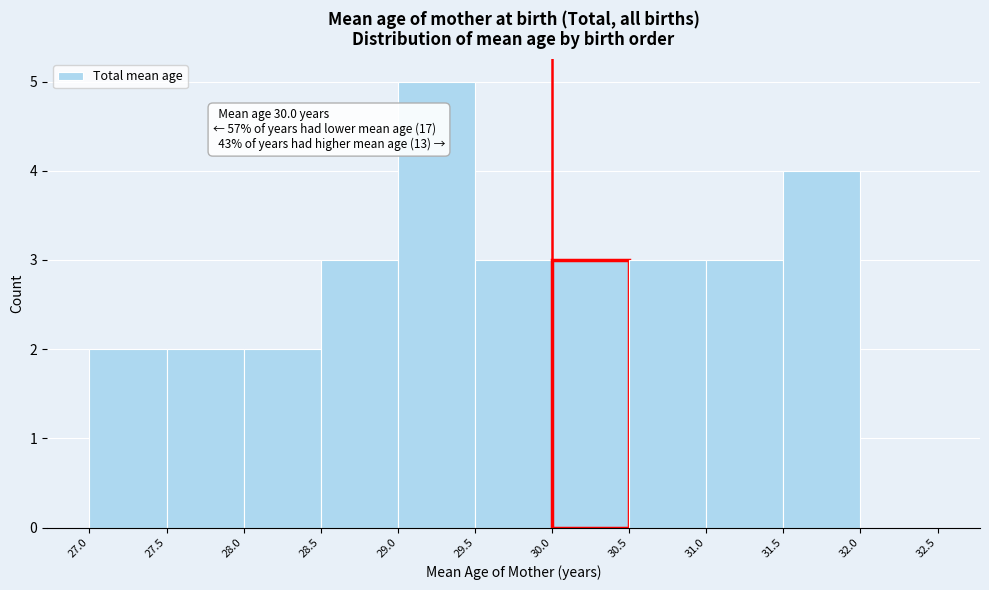

Over which range of the x-axis is the bar tallest?

29.0 to 29.5